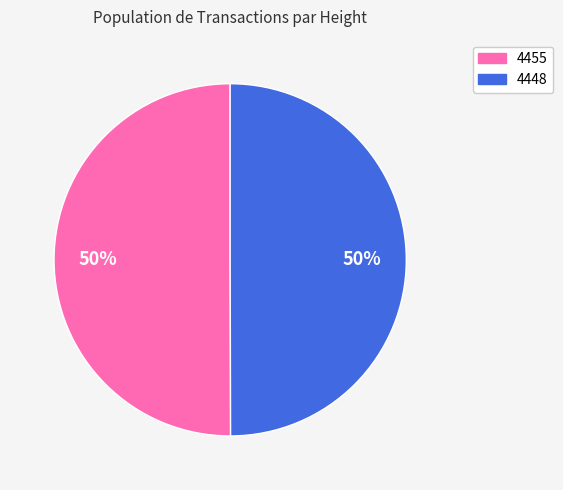

To the nearest percent, what portion does 4455 represent?

50%